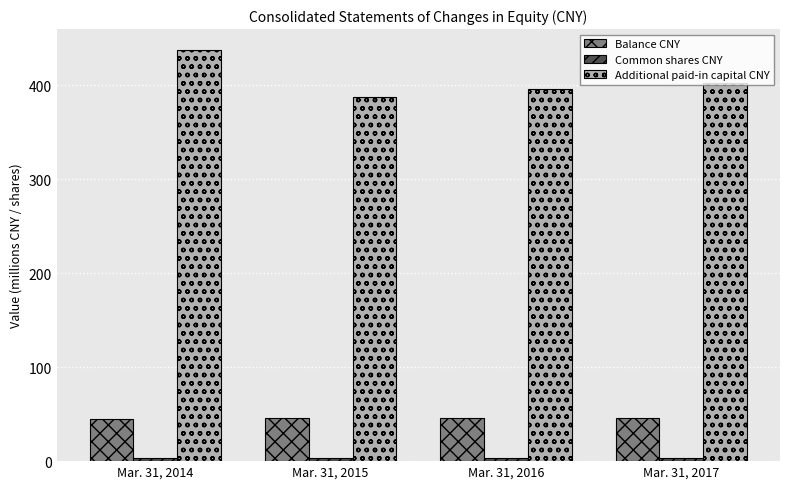

The Additional paid-in capital CNY series shows 84.2 at Mar. 31, 2015. True or false?

False